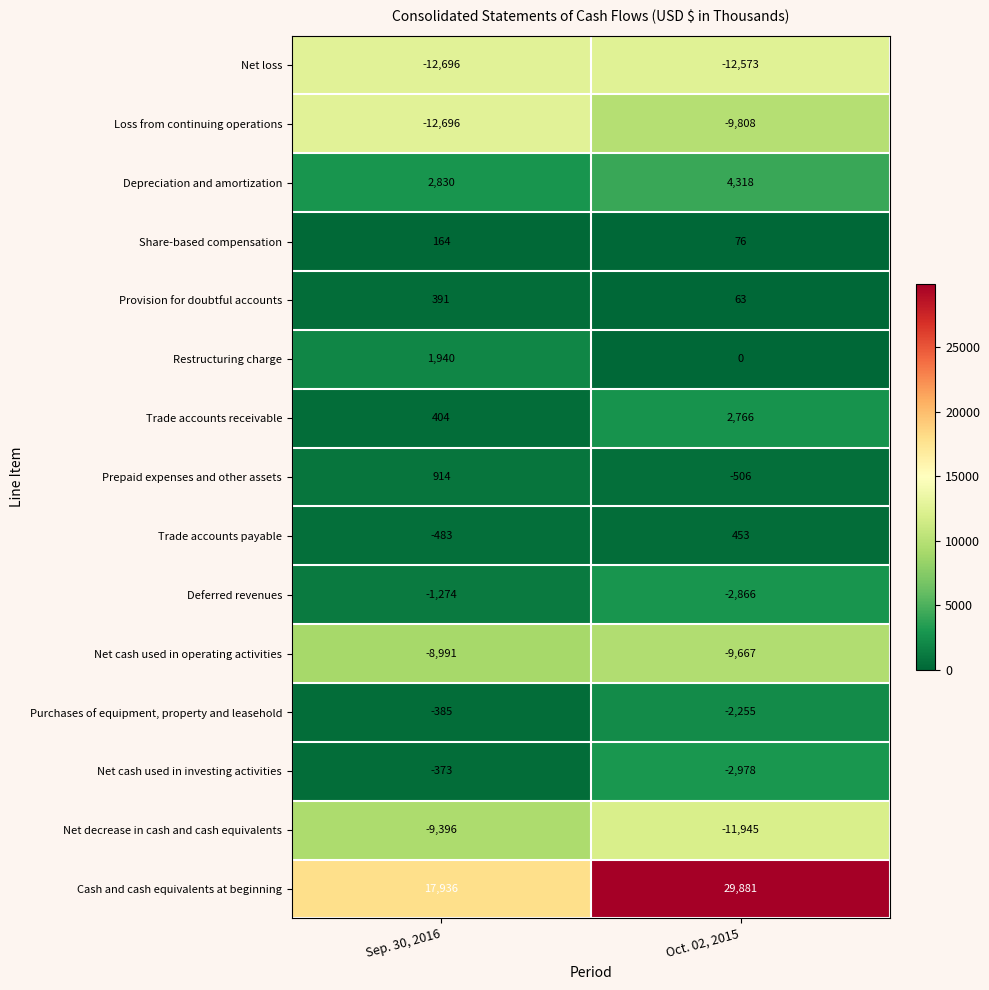

How many distinct data groups are displayed?

15